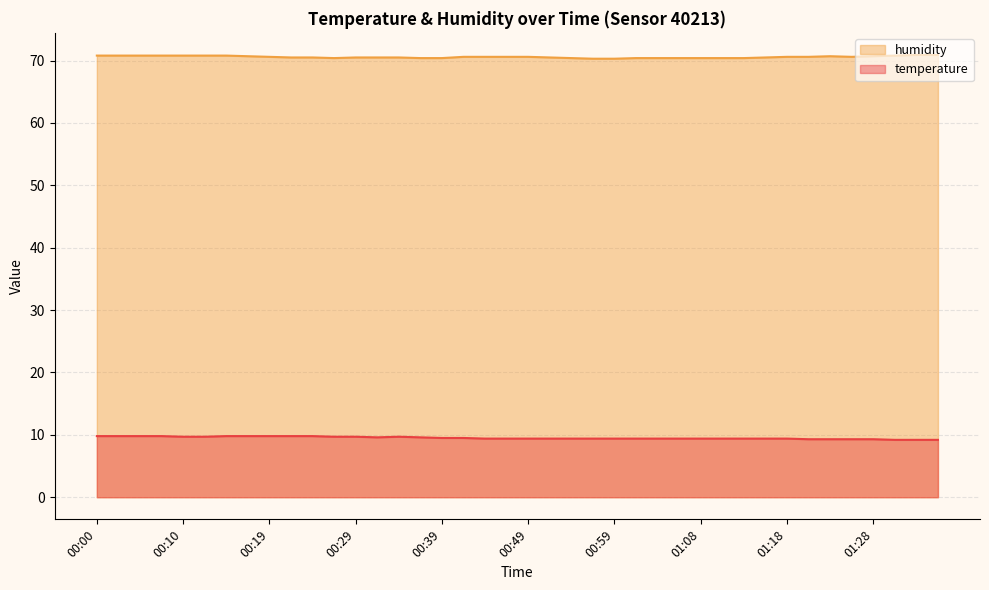

Which series changed the most between 00:10 and 00:22?

humidity